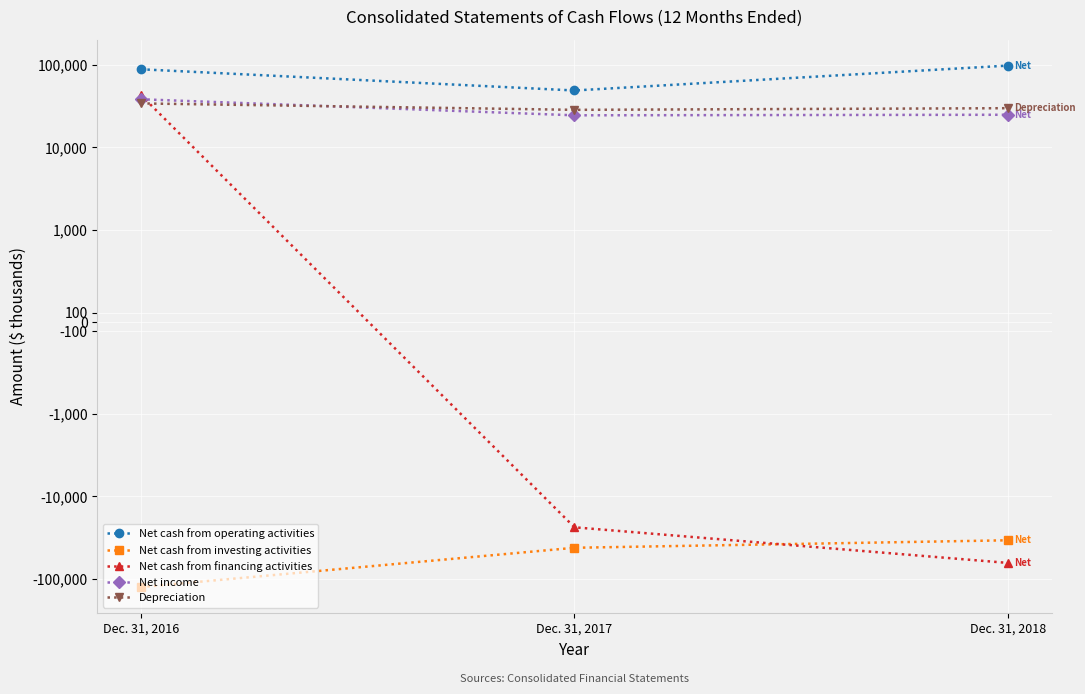

Is this an area chart (filled region under the line)?

No